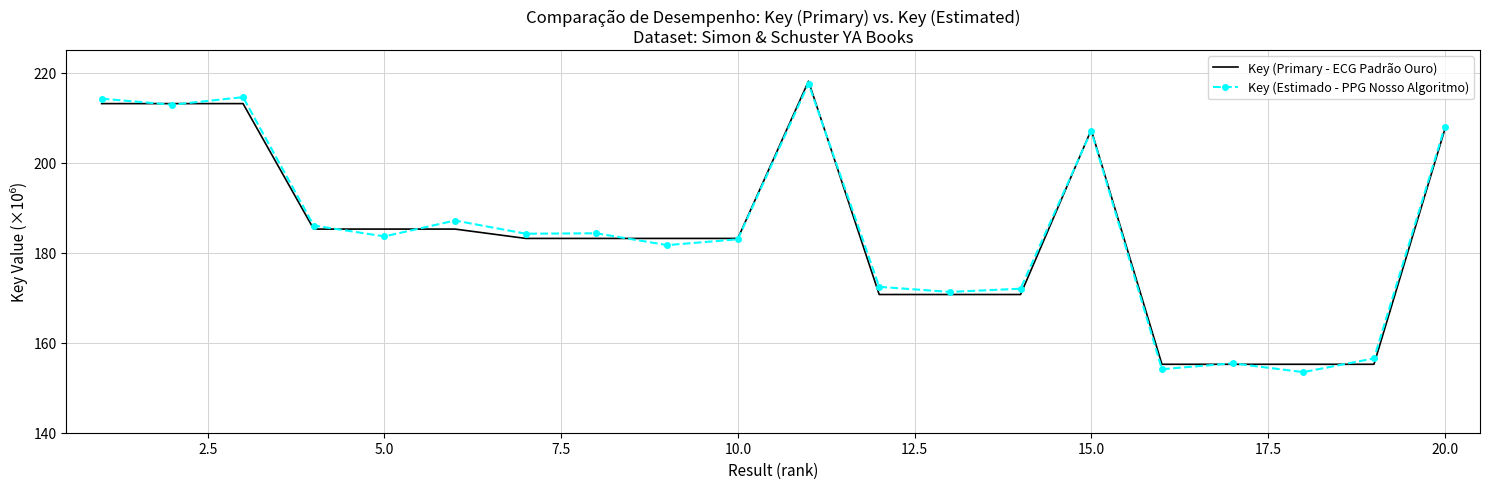

What is the maximum value for Key (Estimado - PPG Nosso Algoritmo)?

217.6